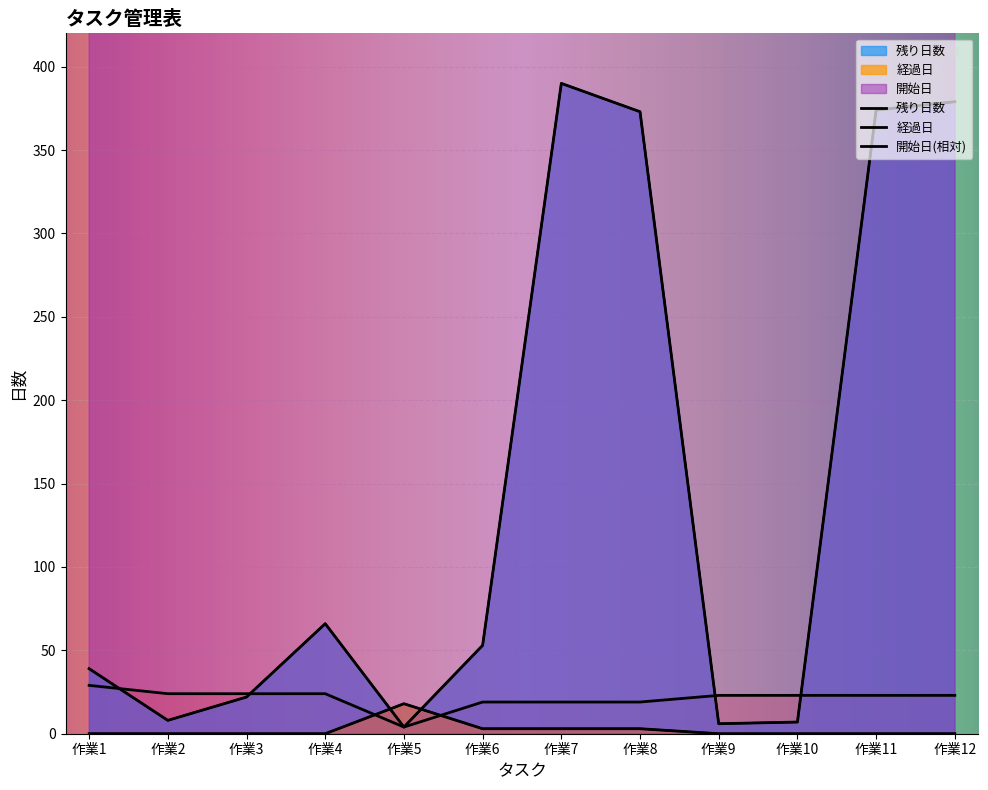

At 作業12, list the series in order from largest to smallest.

残り日数, 開始日(相対), 経過日